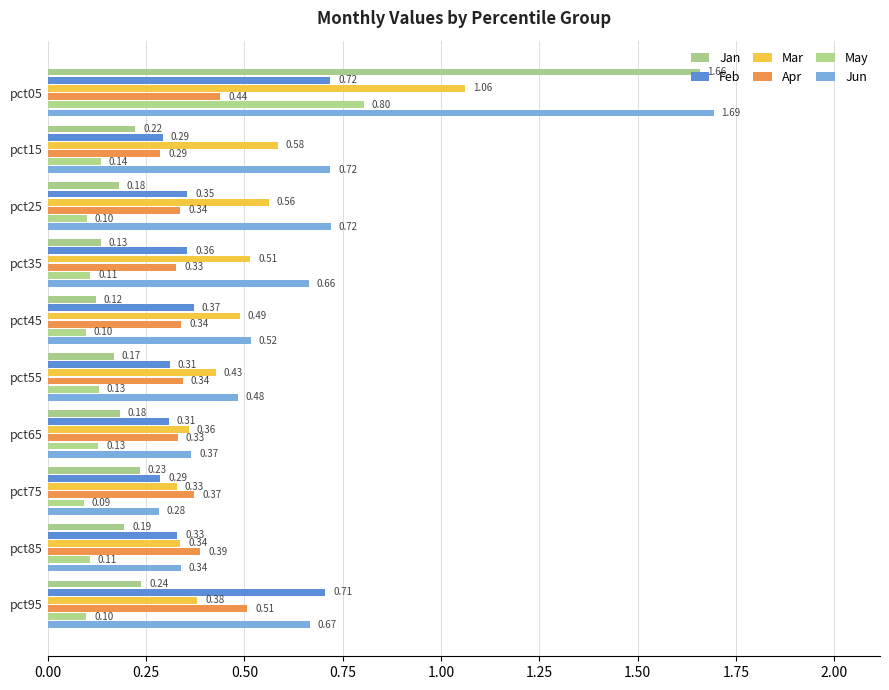

Count the number of categories in the chart.

10